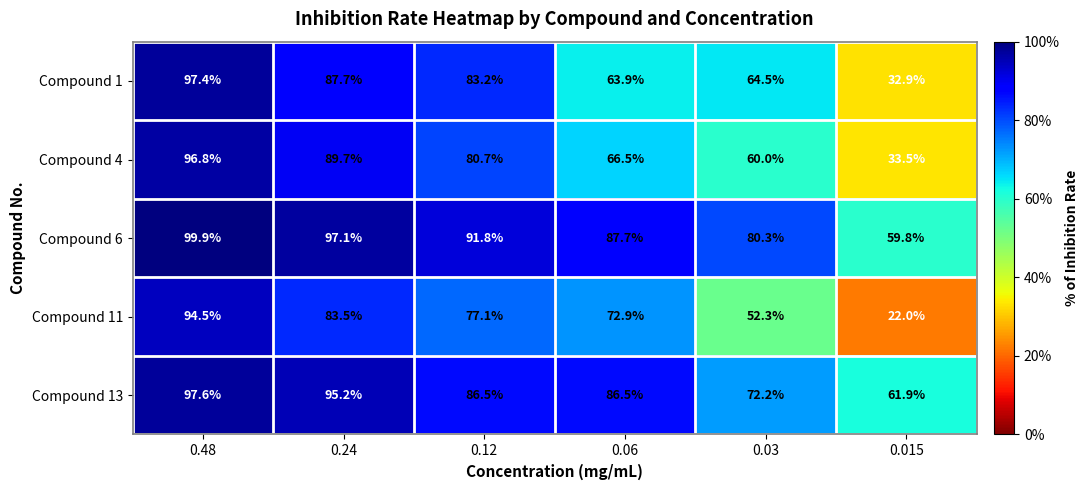

How many values in the Compound 11 series are below 77?

3